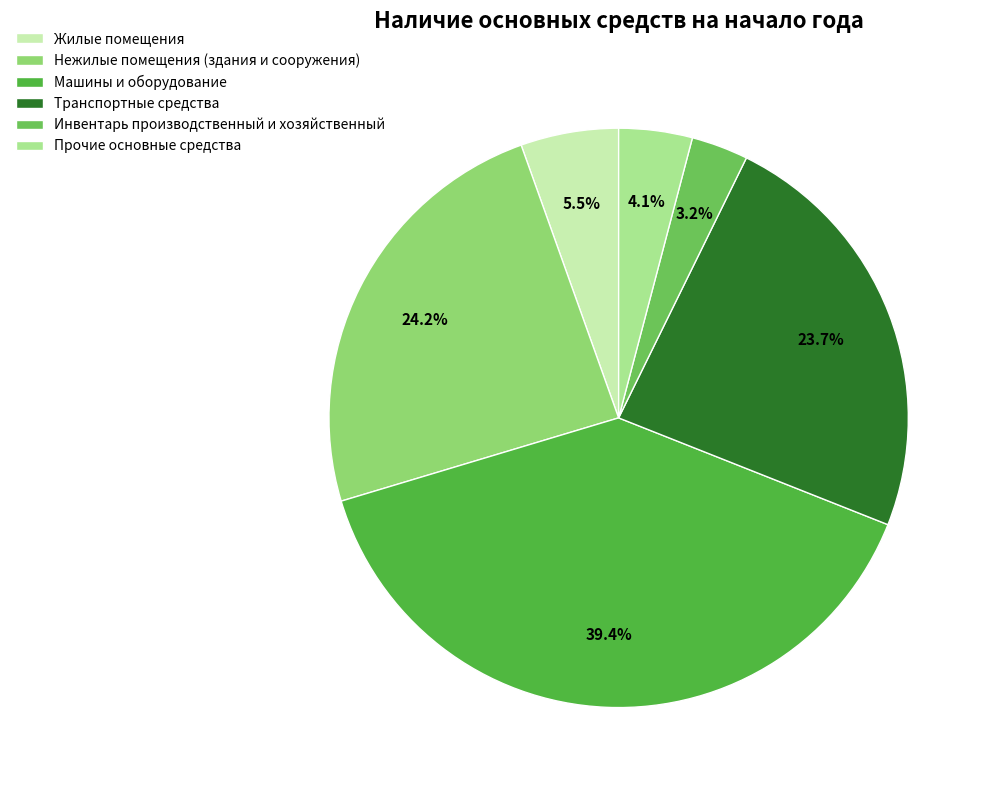

To the nearest percent, what is the difference between the largest and smallest slice percentages?

36%